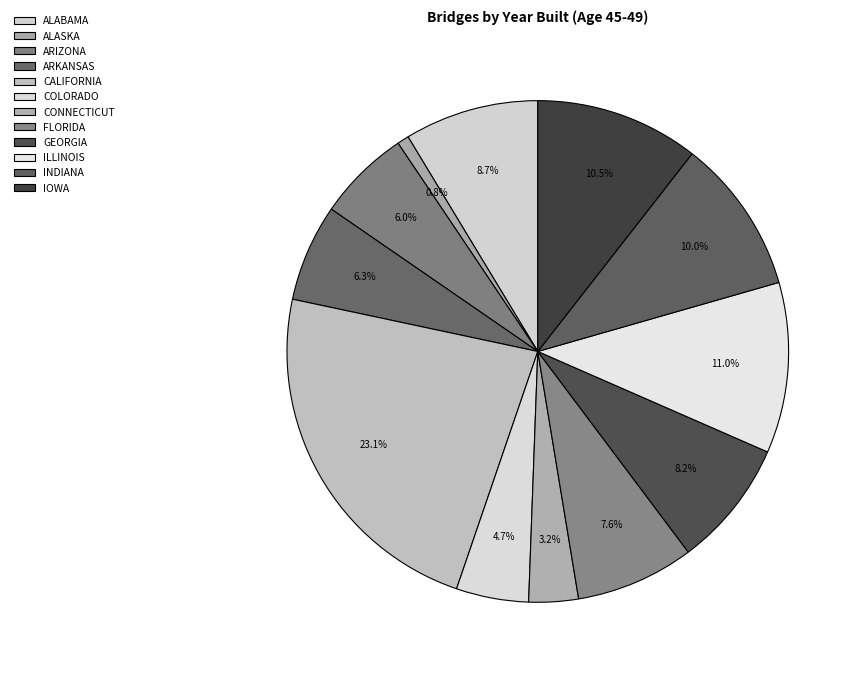

What is the change in value from COLORADO to CONNECTICUT?

-244